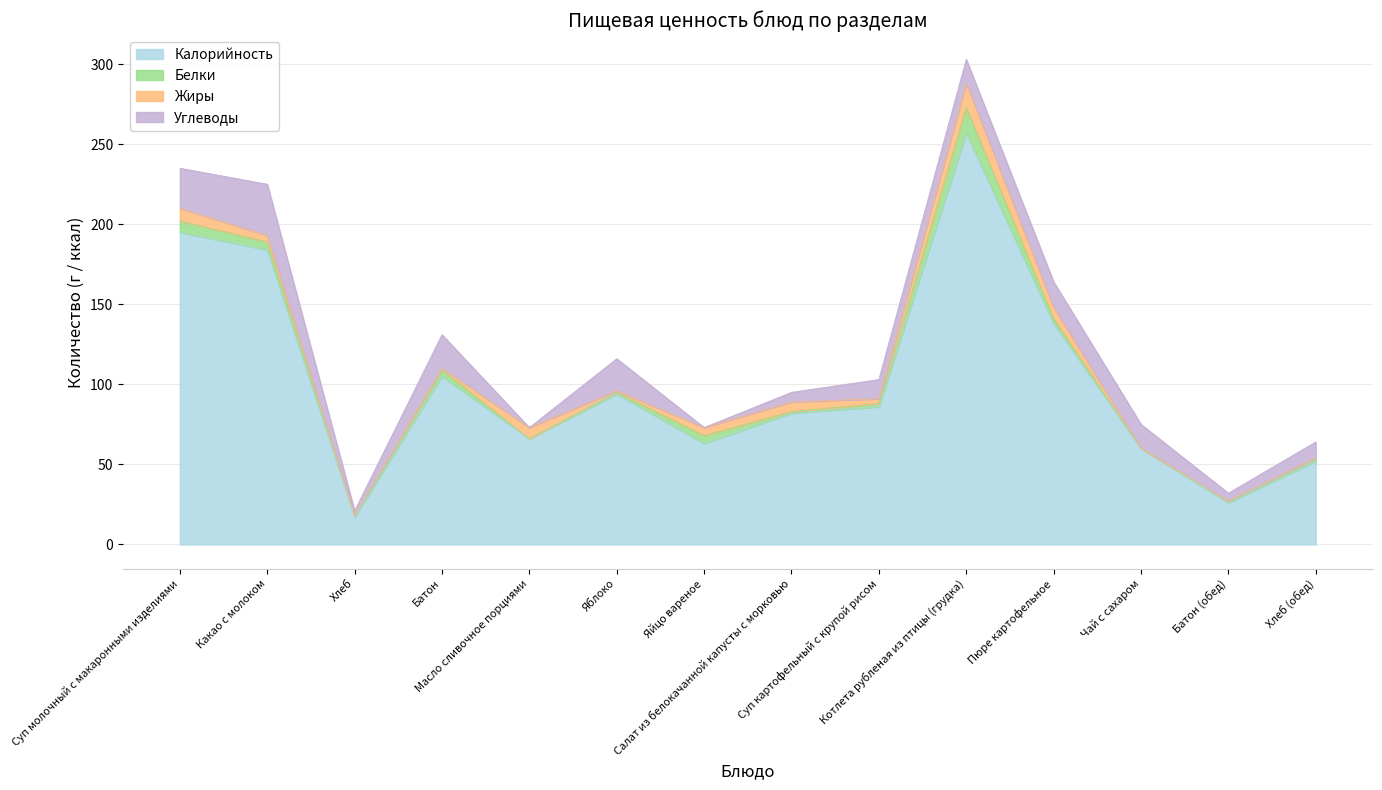

Is the value of Белки at Котлета рубленая из птицы (грудка) greater than the value of Углеводы at Яйцо вареное?

Yes